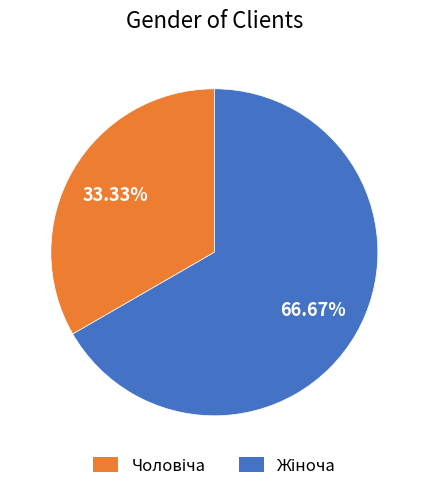

Is there any slice that represents more than half of the pie?

Yes